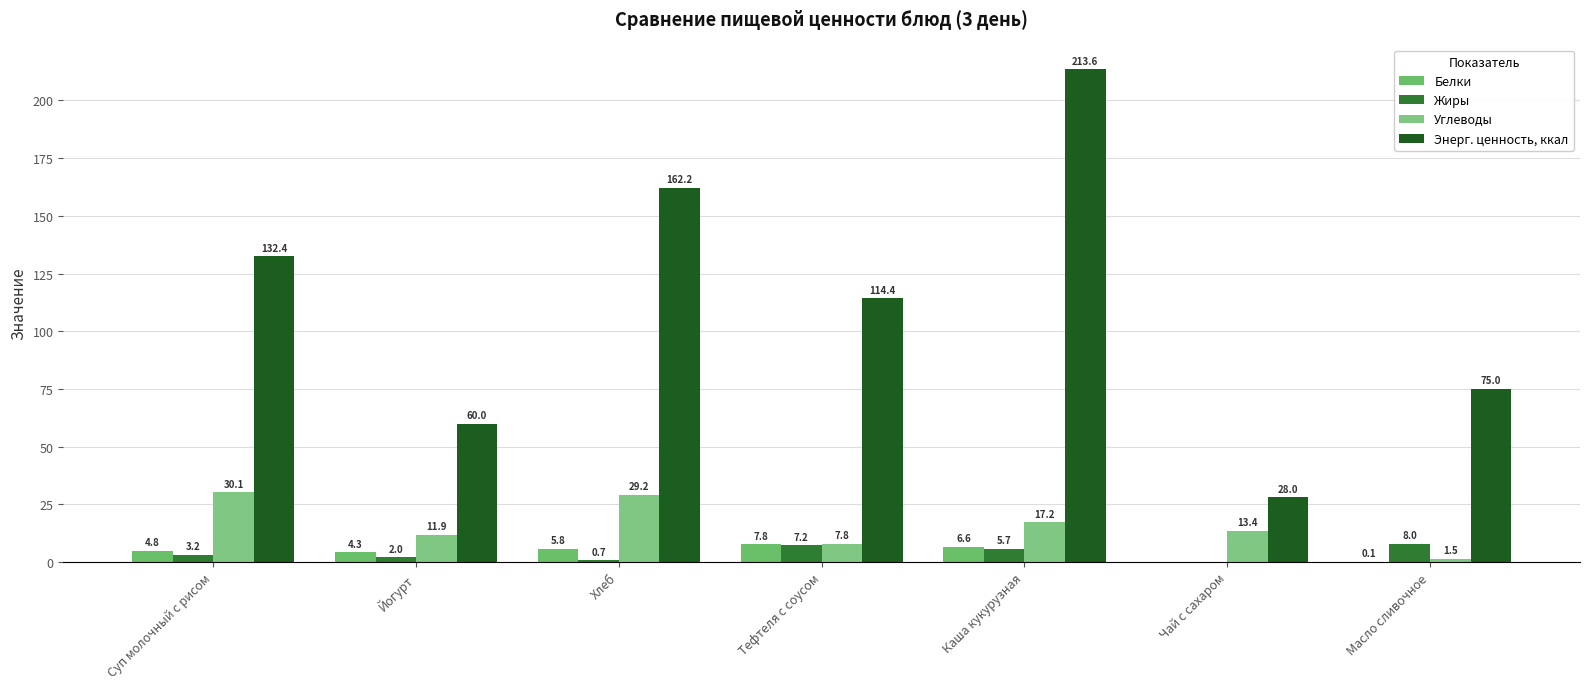

Which series has the widest spread of values?

Энерг. ценность, ккал